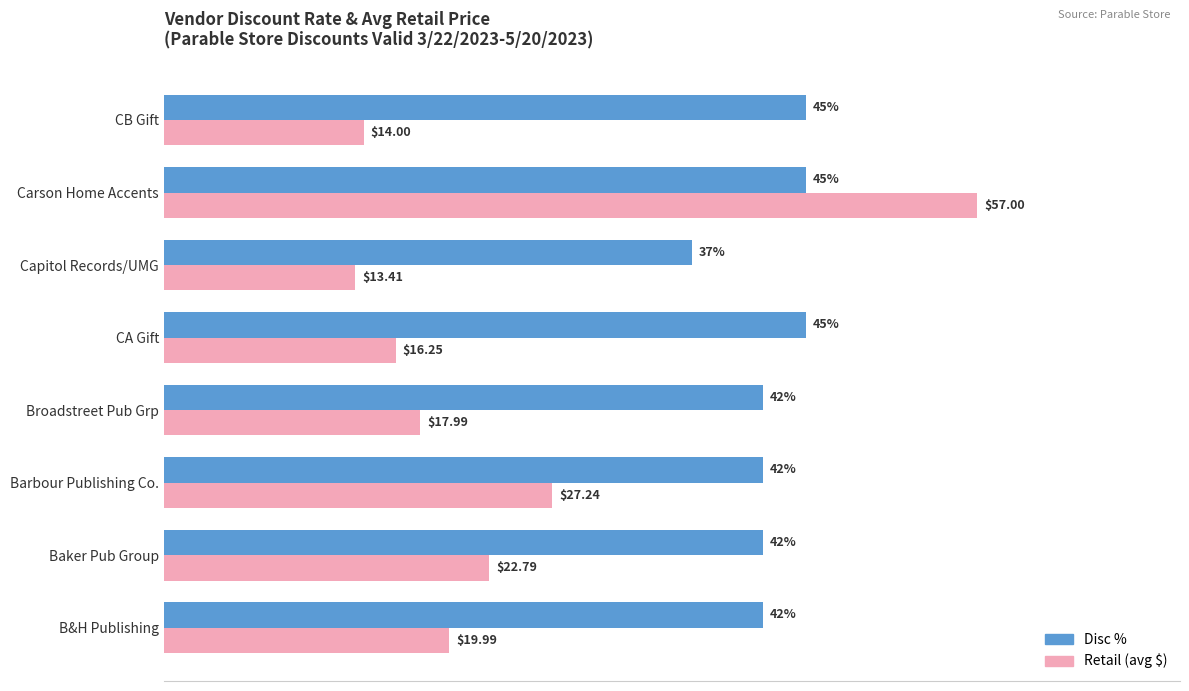

At which category does the chart reach its minimum across all series?

Capitol Records/UMG